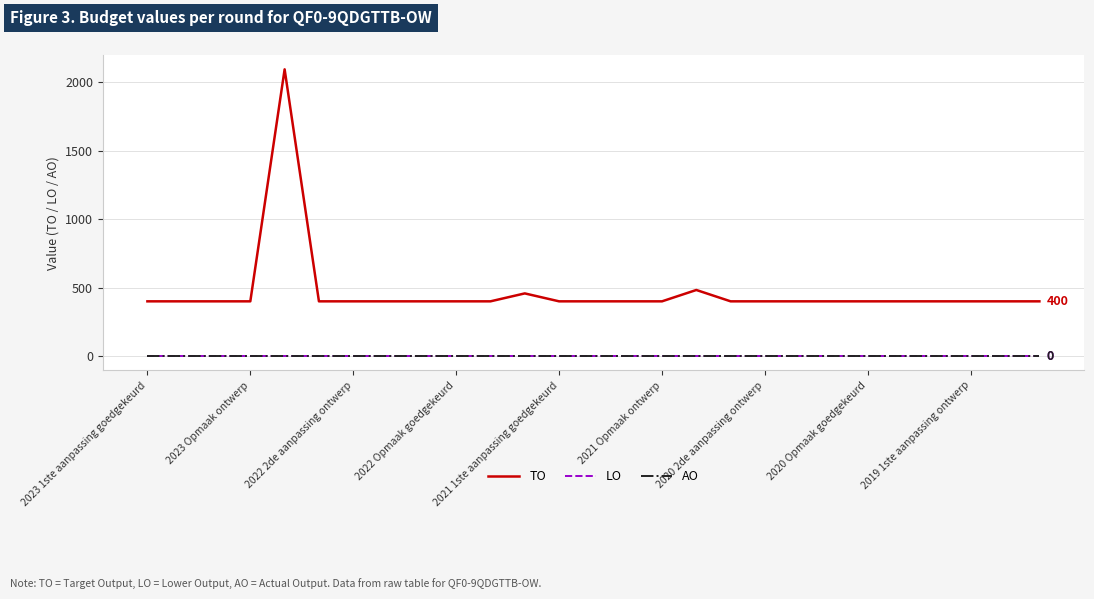

How many lines are shown in the chart?

3